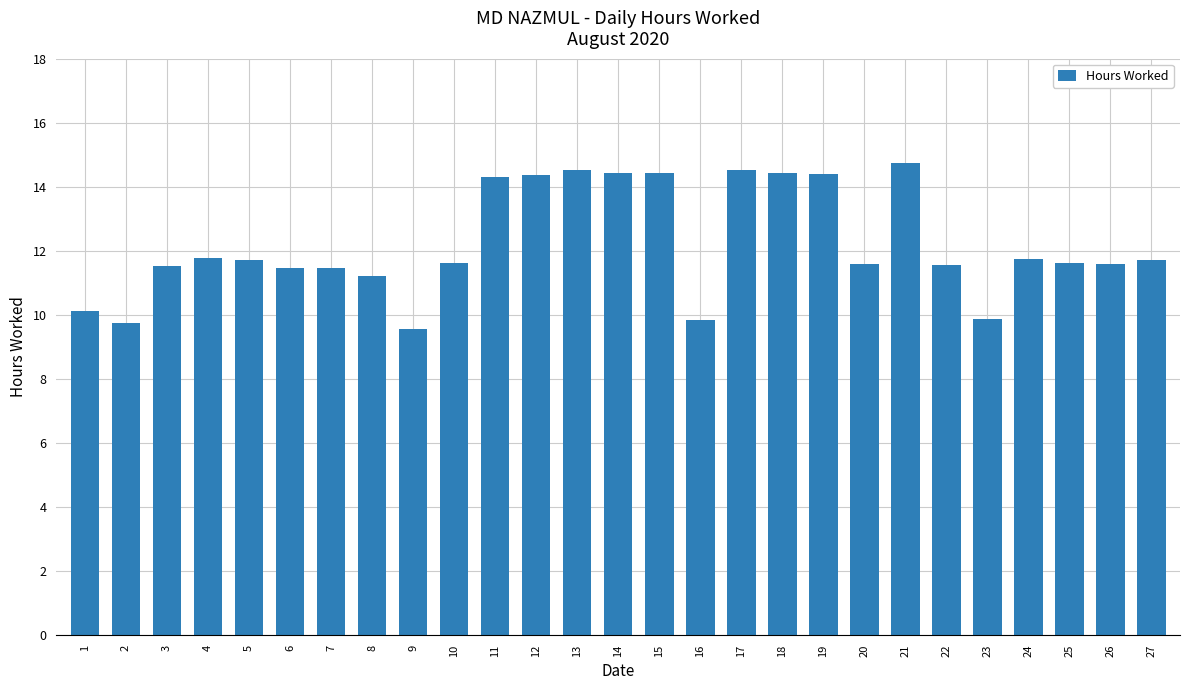

What is the greatest value displayed?

14.7